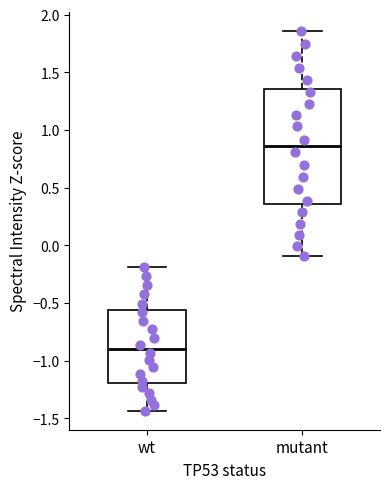

Comparing the boxes themselves (not the whiskers), which one is the tallest?

mutant